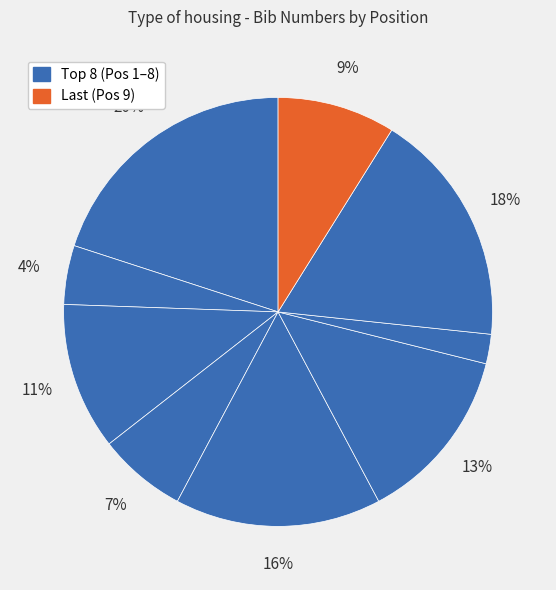

How many slices are in this pie chart?

9